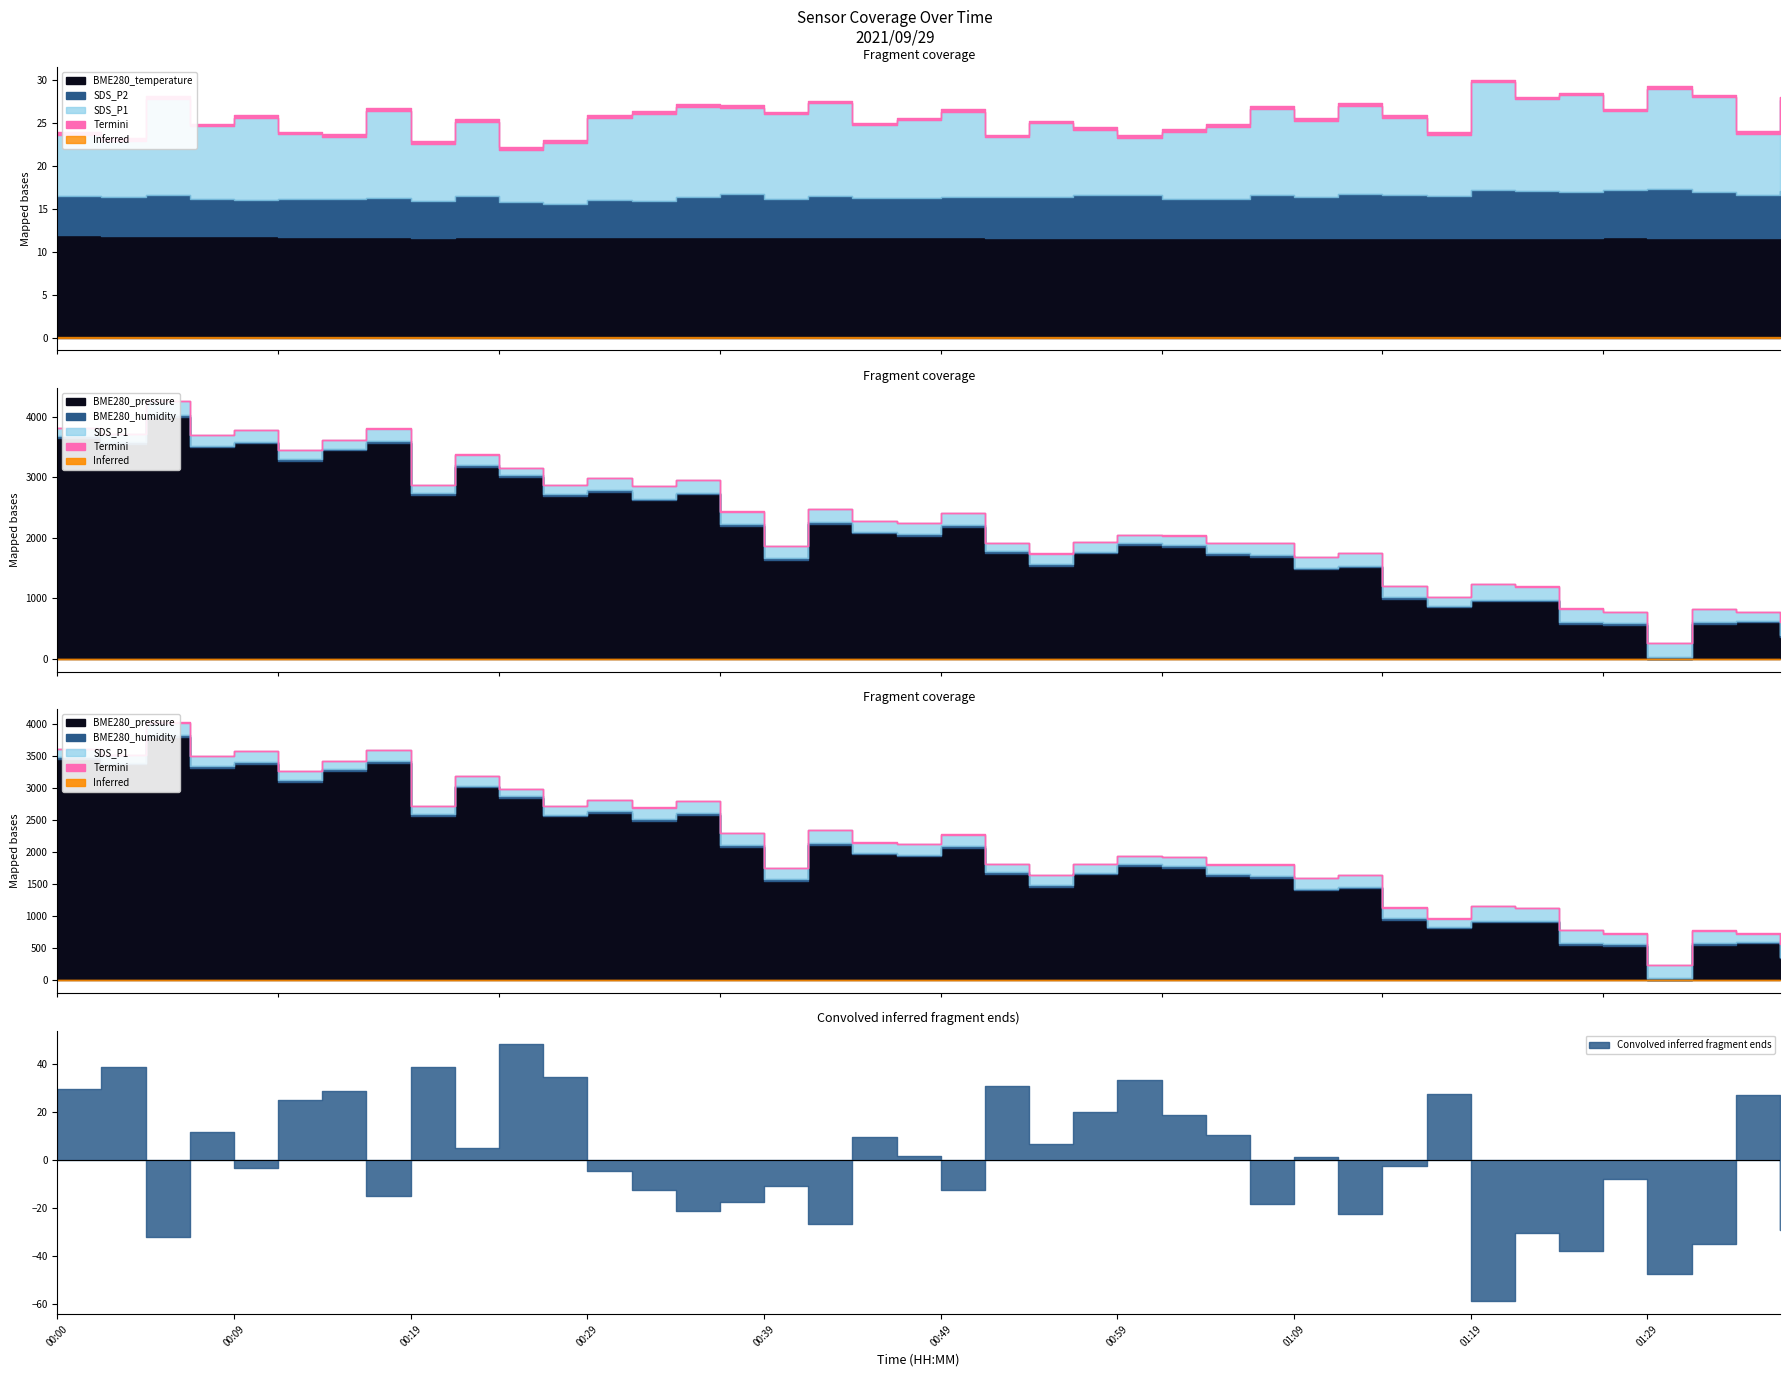

The value of BME280_pressure at 00:00 is 46931.4. True or false?

False